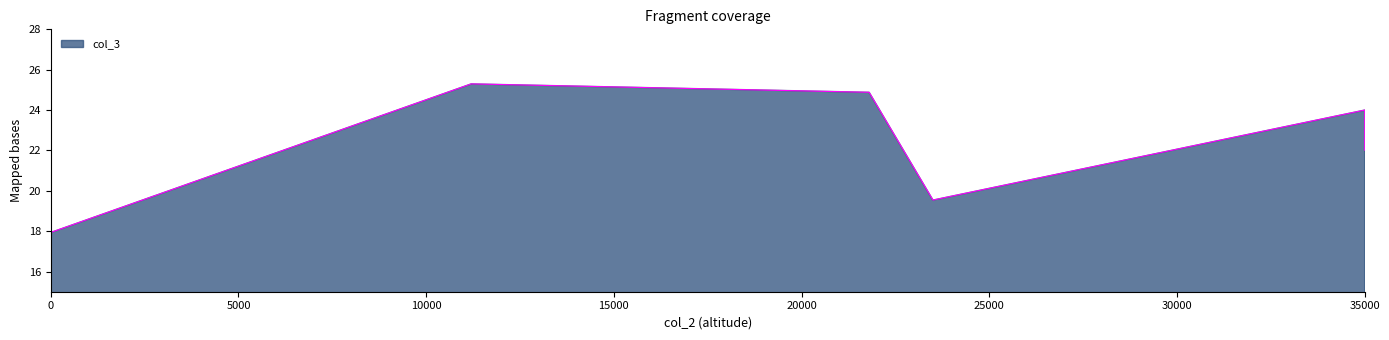

Approximately how many times larger is the value at 0 compared to 23500?

0.9